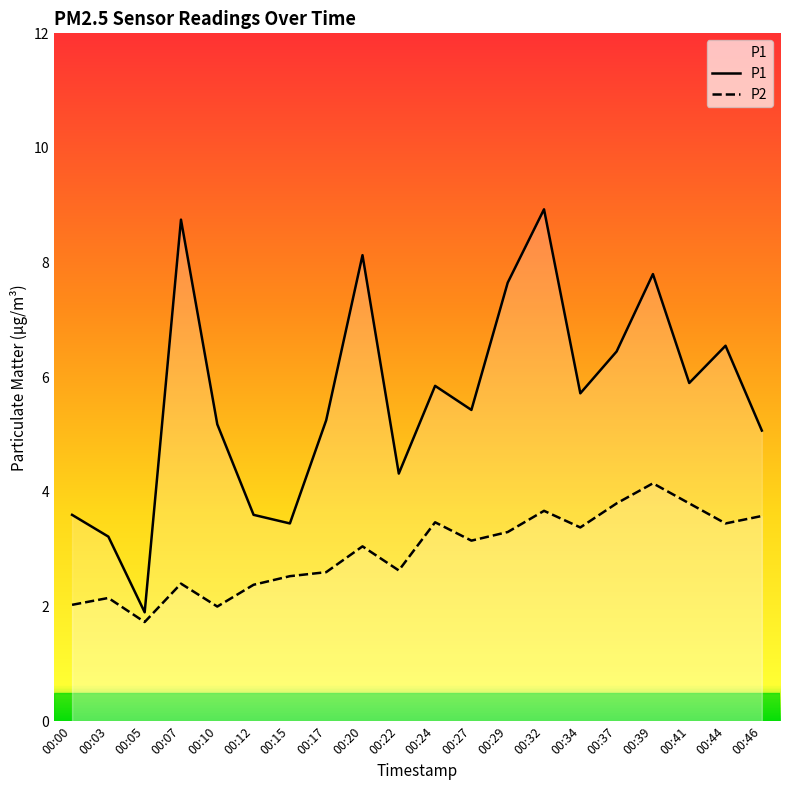

Which has a higher value, 00:00 or 00:22?

00:22